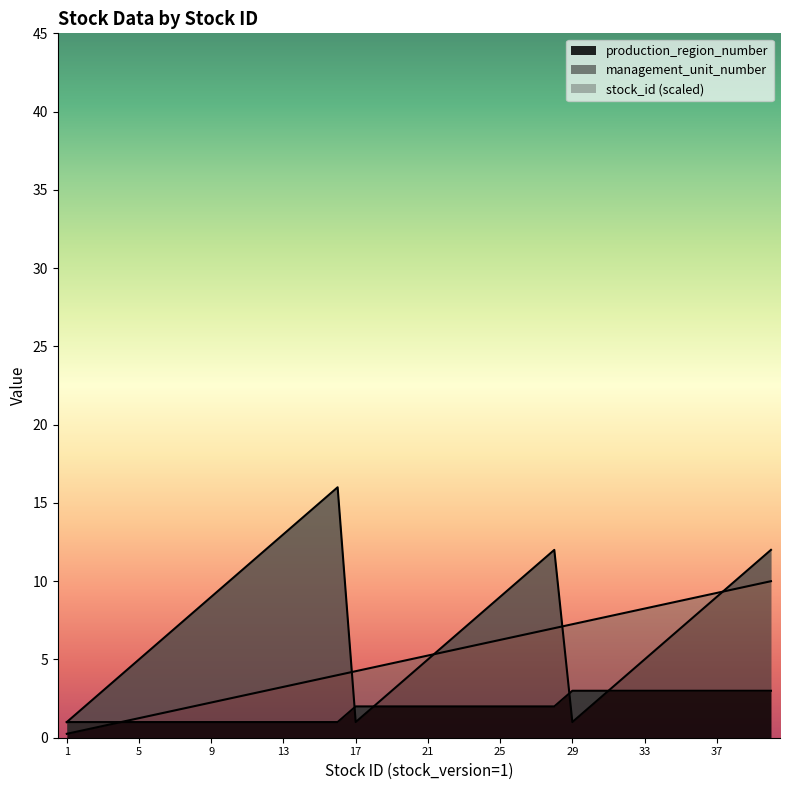

What is the value of the management_unit_number point at the 19th from the left?

3.0